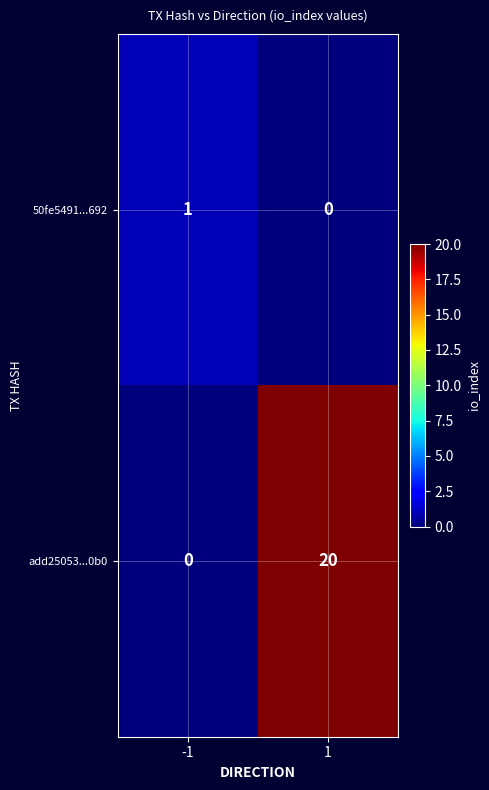

What is the total value across all series at 1?

20